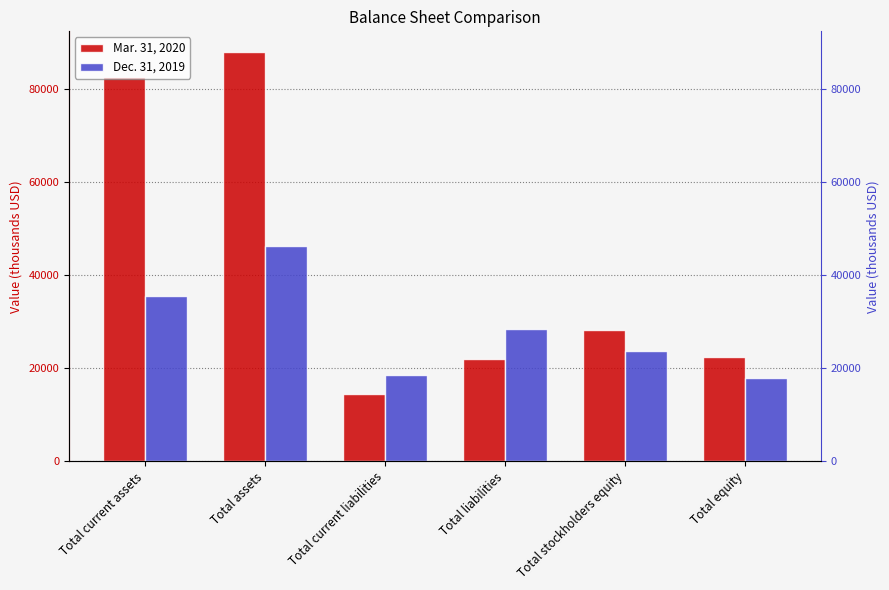

Read the Dec. 31, 2019 value at Total current assets, to the nearest 10.

35580